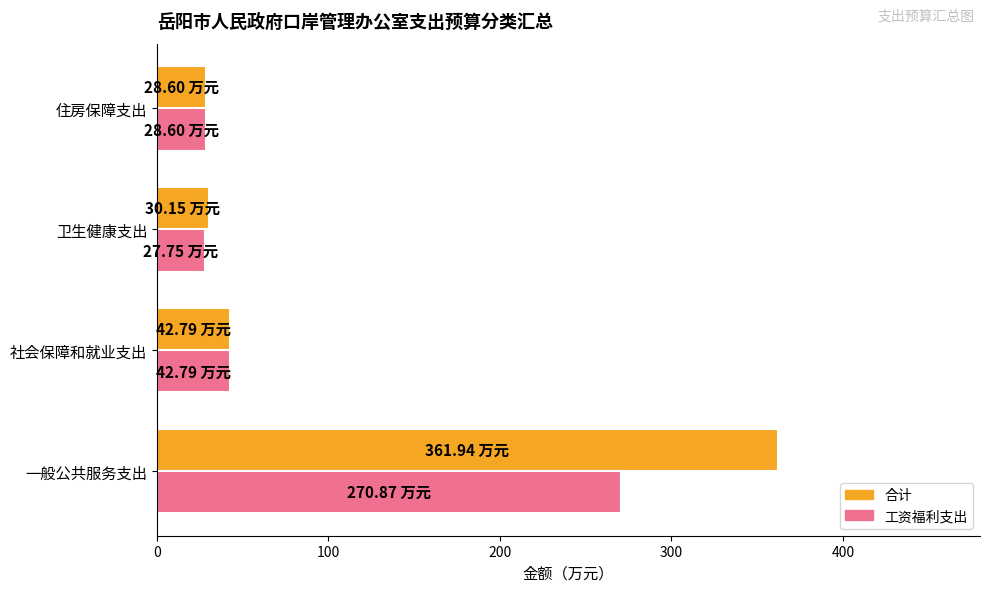

Rank the series by their maximum value, from lowest to highest.

工资福利支出, 合计